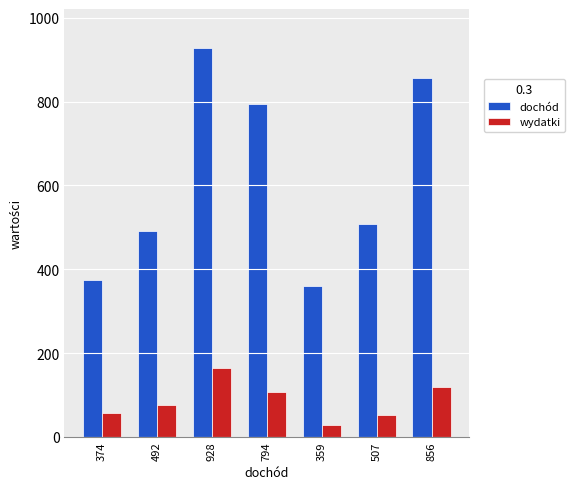

What is the spread (max minus min) of values at 374?

317